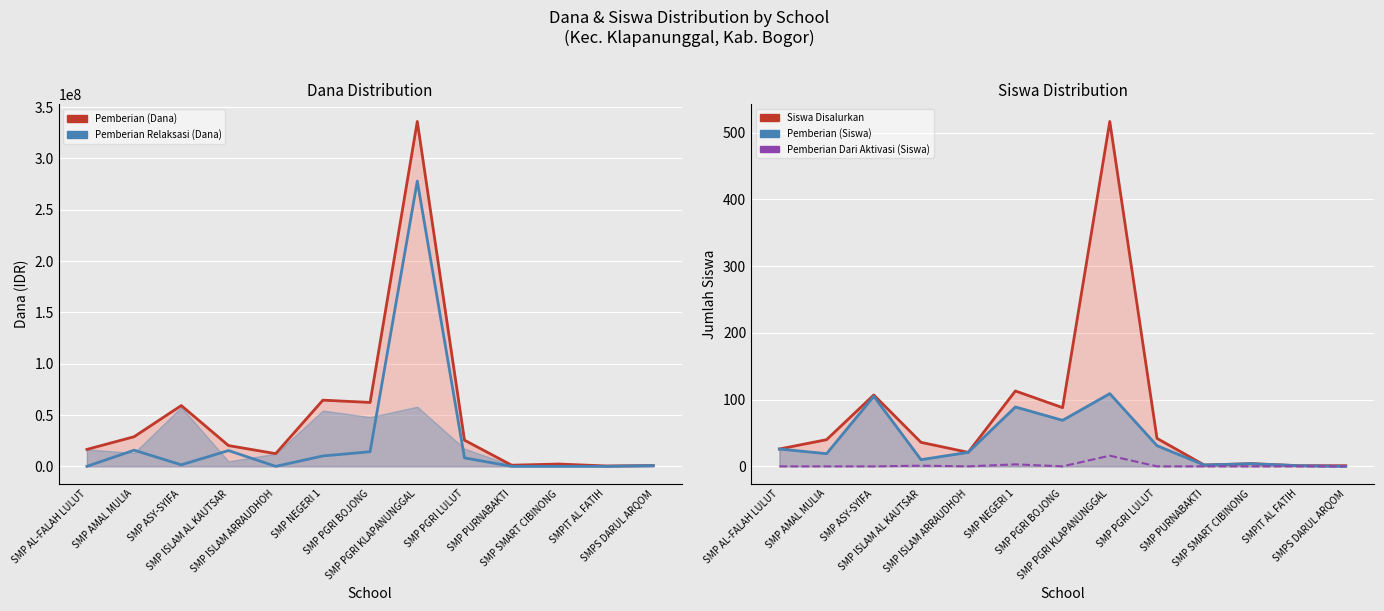

What is the total value across all series at SMP PGRI KLAPANUNGGAL?

613875642